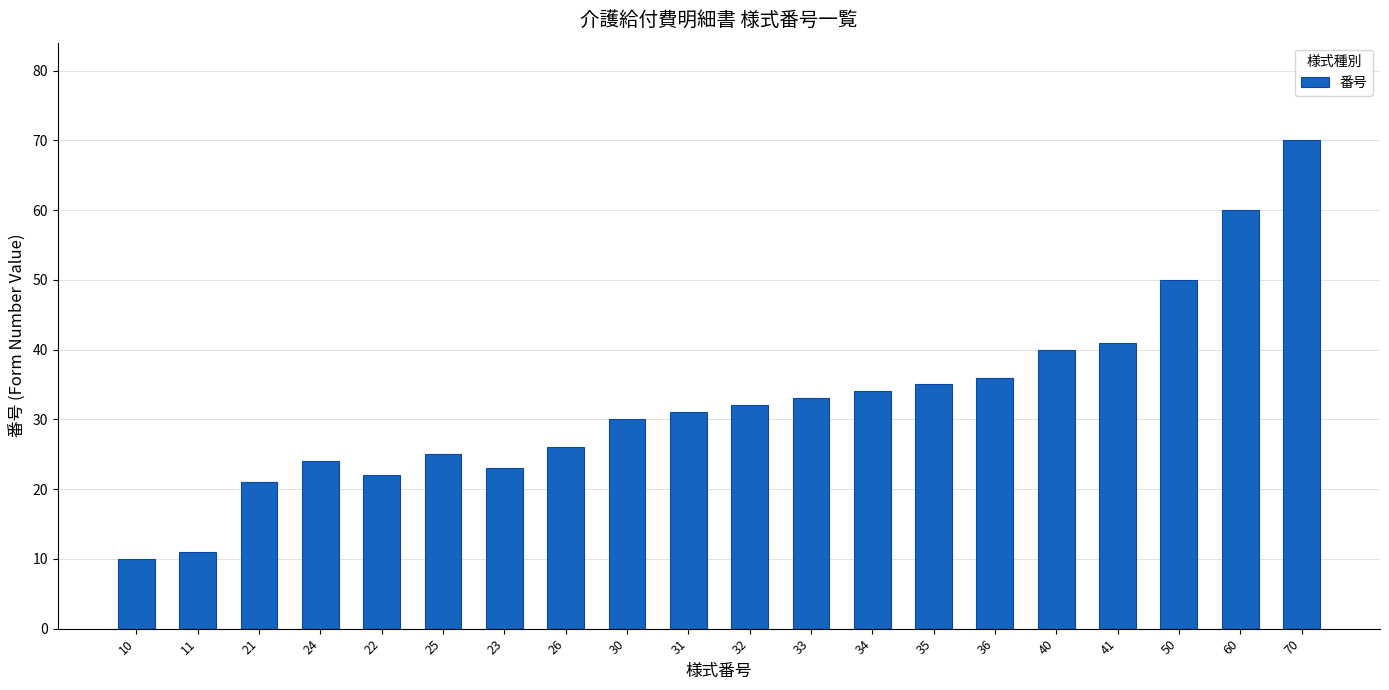

What is the label of the 8th bar from the right?

34